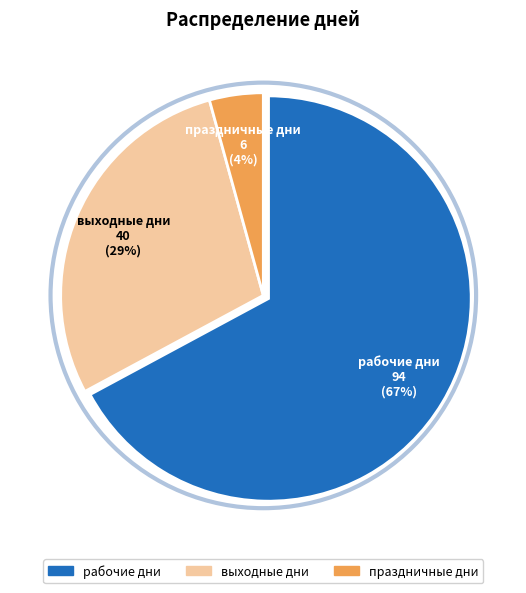

How many slices are in this pie chart?

3